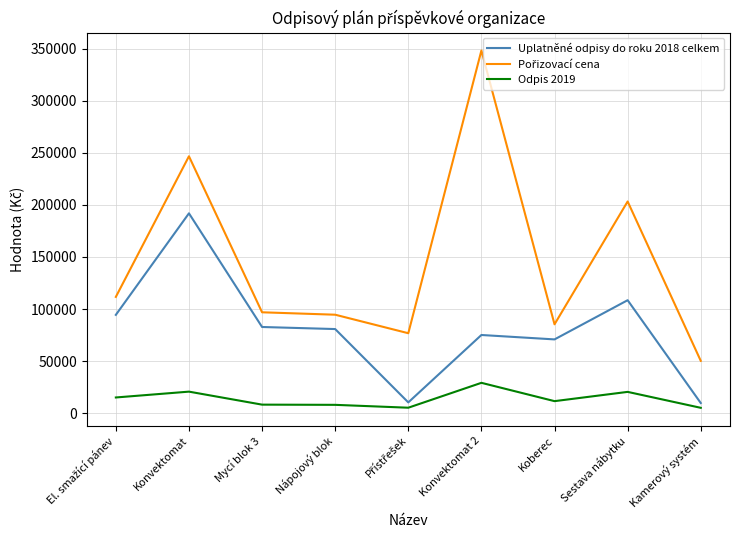

What is the difference between the maximum and minimum values in the Uplatněné odpisy do roku 2018 celkem series?

182350.0